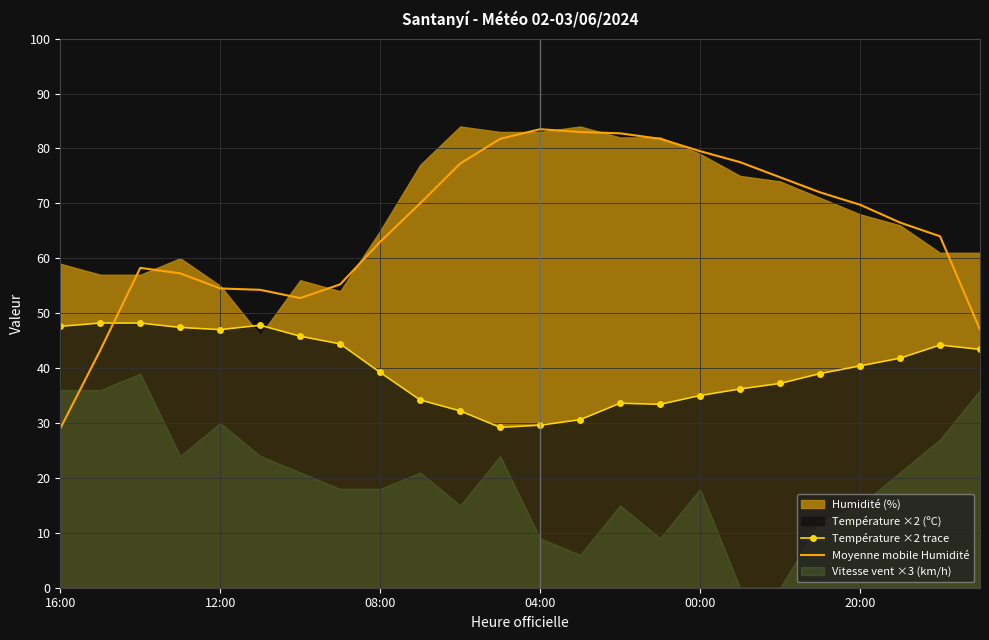

What is the sum of all Moyenne mobile Humidité values?

1578.5